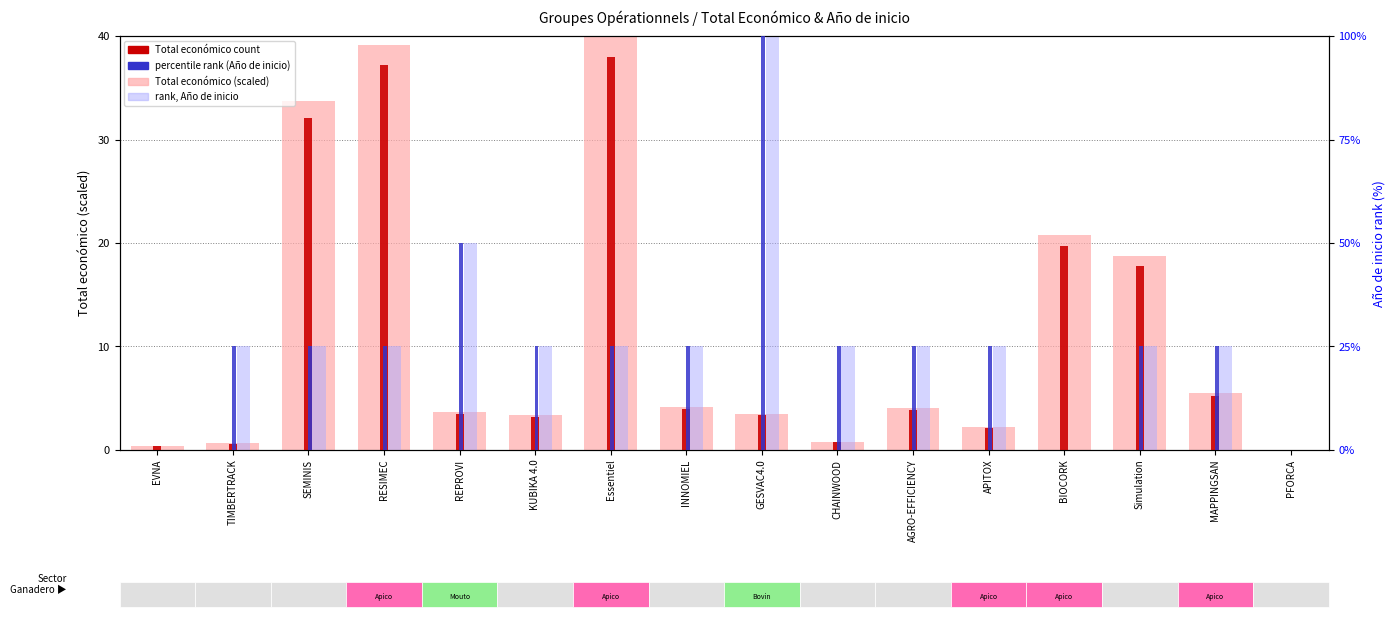

Which category has the lowest value in the Total económico (scaled) series?

PFORCA